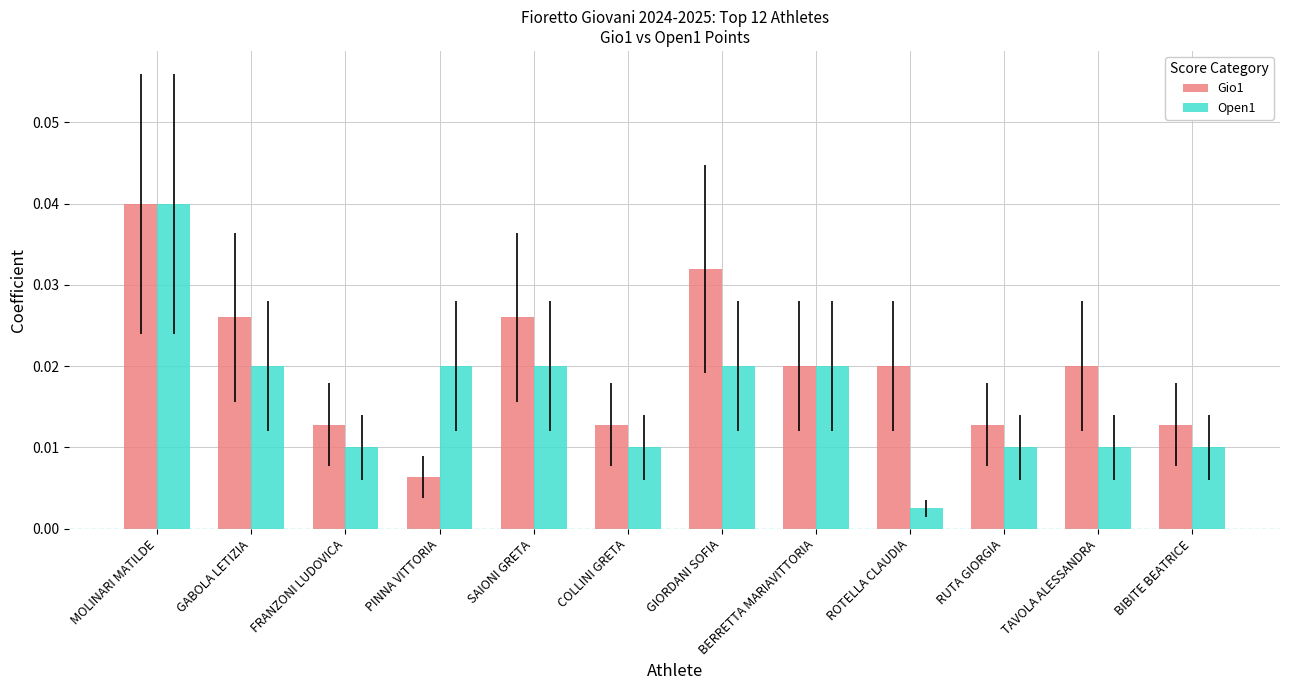

Between PINNA VITTORIA and GIORDANI SOFIA, which series saw the biggest shift?

Gio1